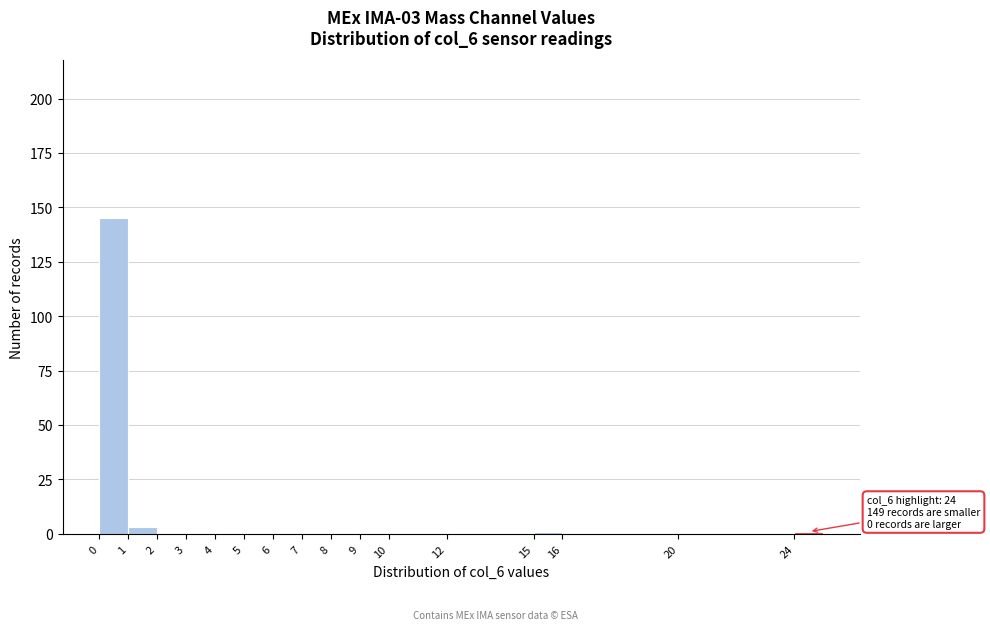

Over which range of the x-axis is the bar tallest?

0 to 1